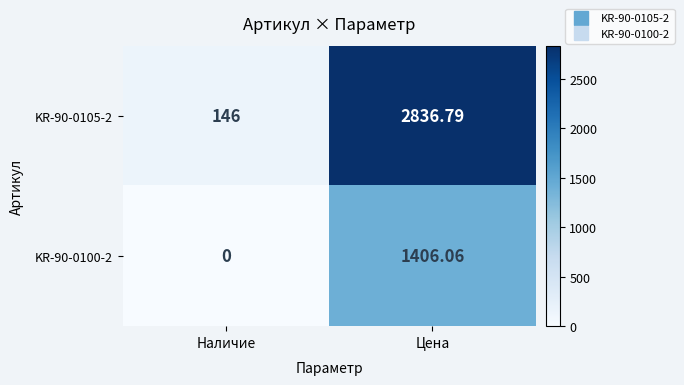

How many categories are shown in the chart?

2